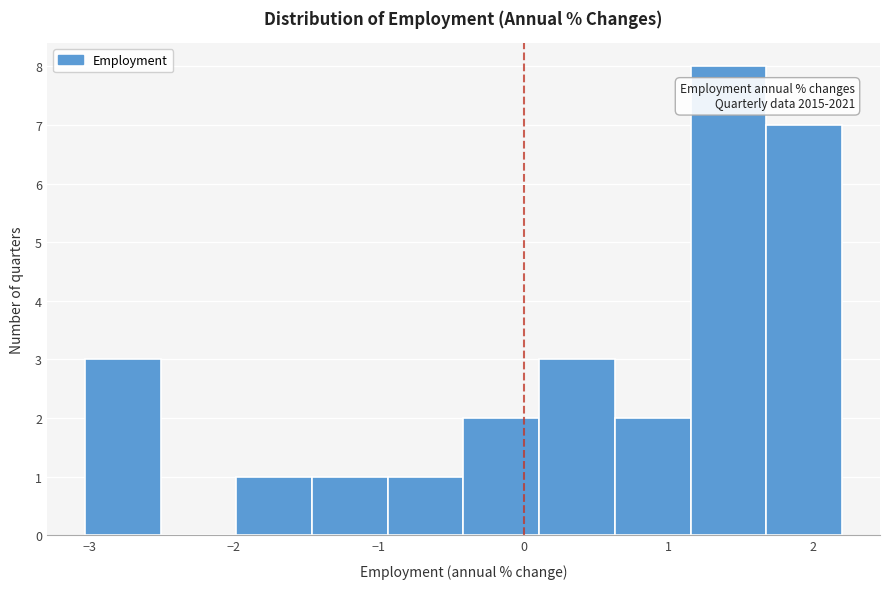

Over which range of the x-axis is the bar tallest?

1.2 to 1.7